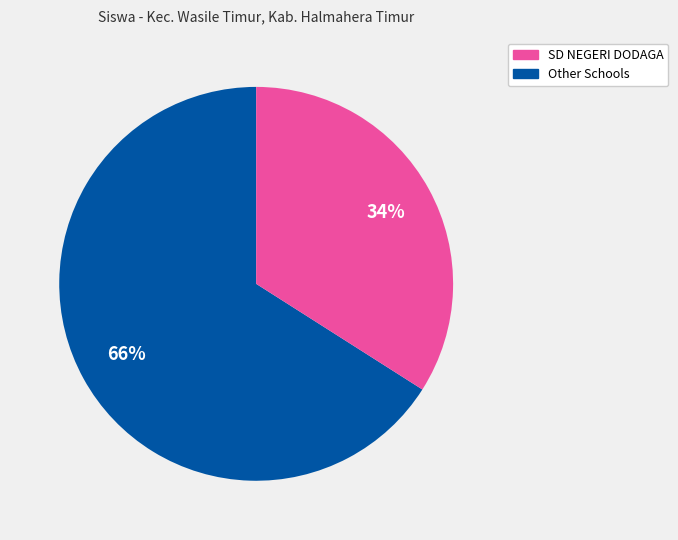

Is there any slice that represents more than half of the pie?

Yes